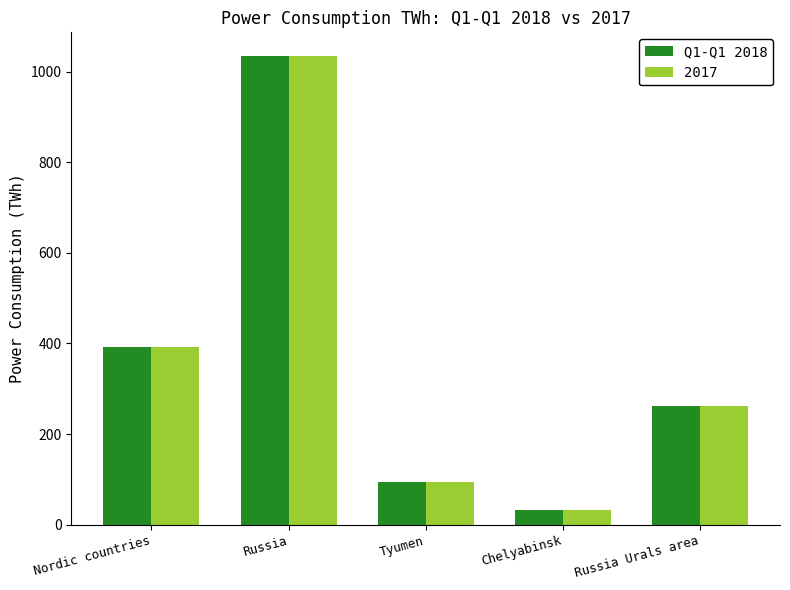

Does the chart contain any negative values?

No